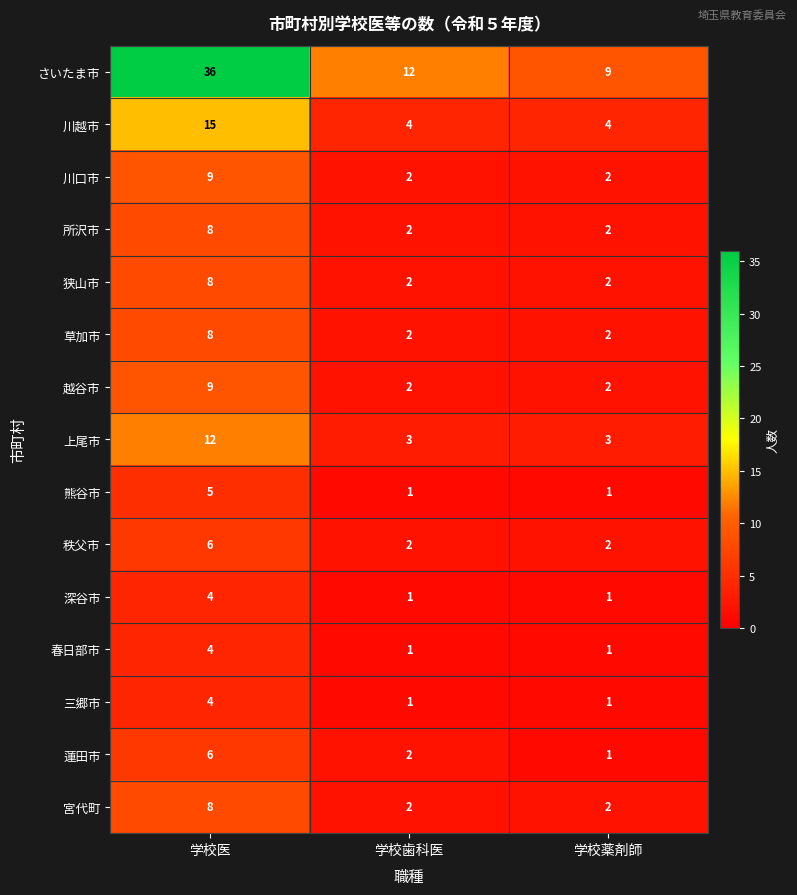

What is the total value across all series at 学校薬剤師?

35